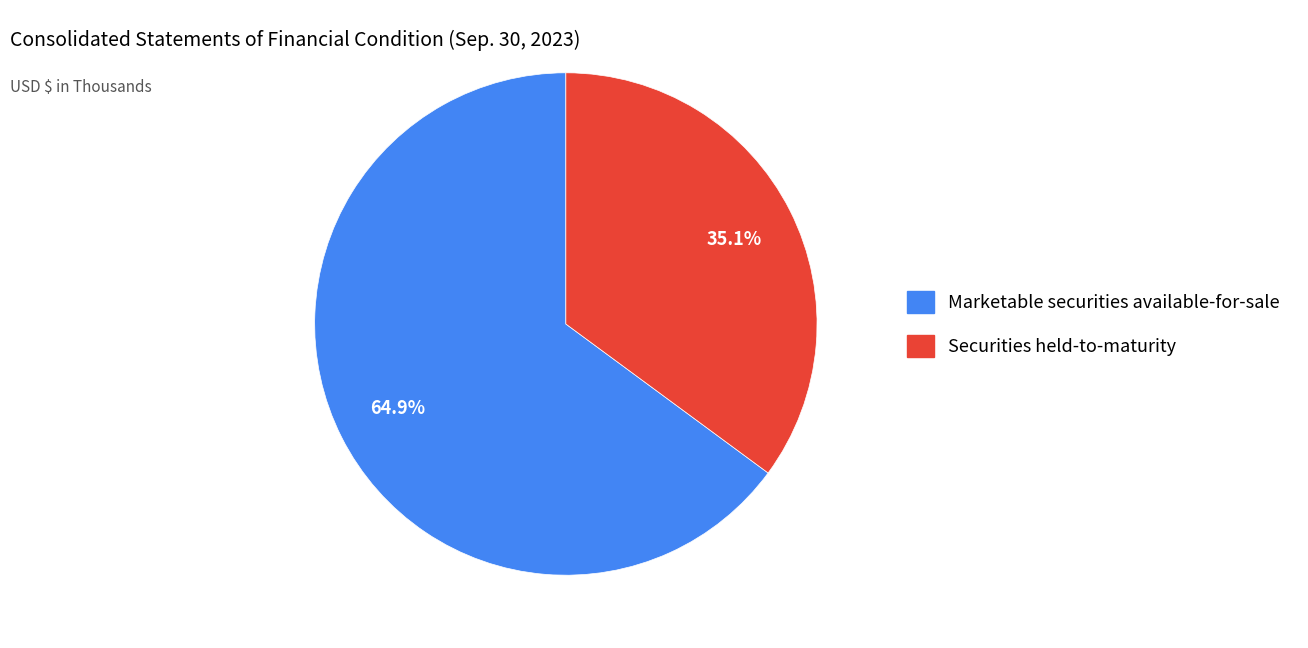

What percentage is the Securities held-to-maturity slice, to the nearest percent?

35%